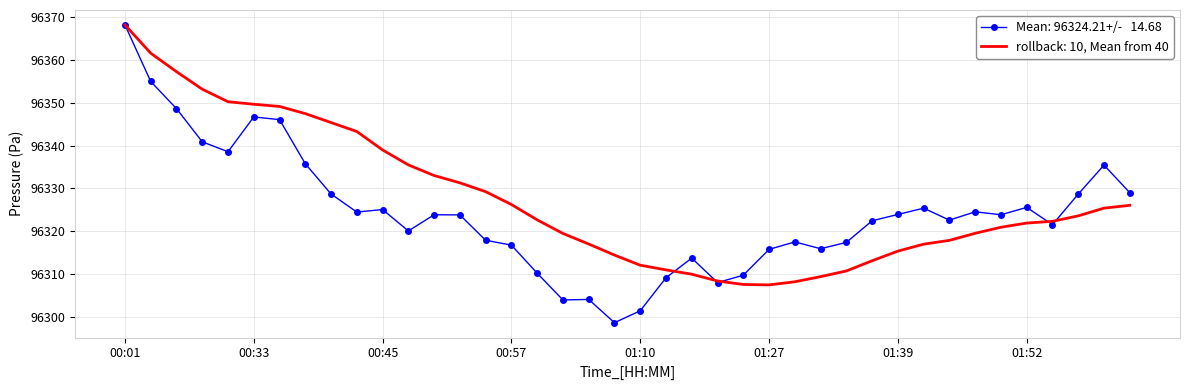

What is the greatest value displayed?

96368.2